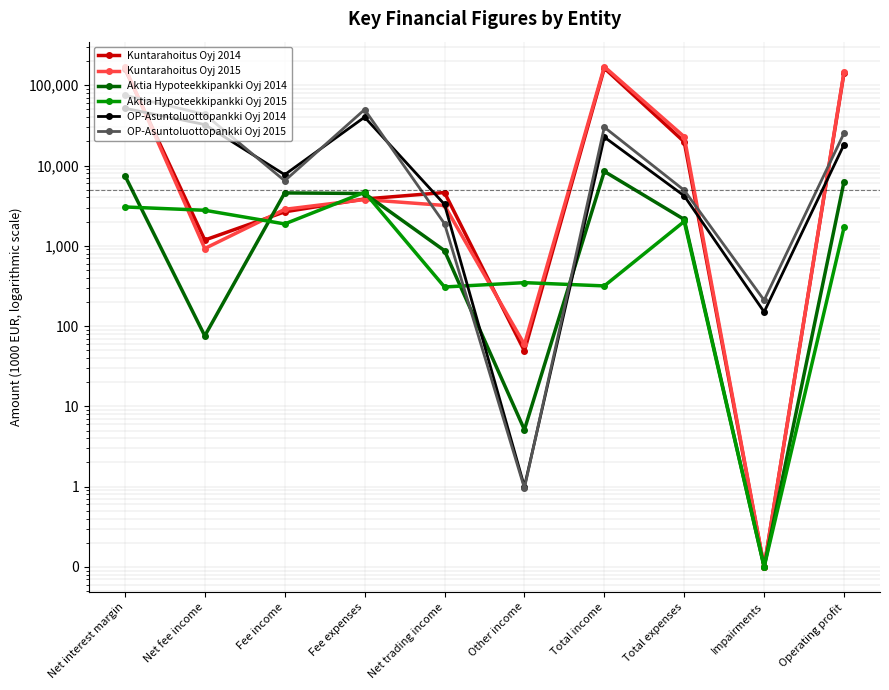

At which label is Aktia Hypoteekkipankki Oyj 2015 closest to 2322?

Total expenses